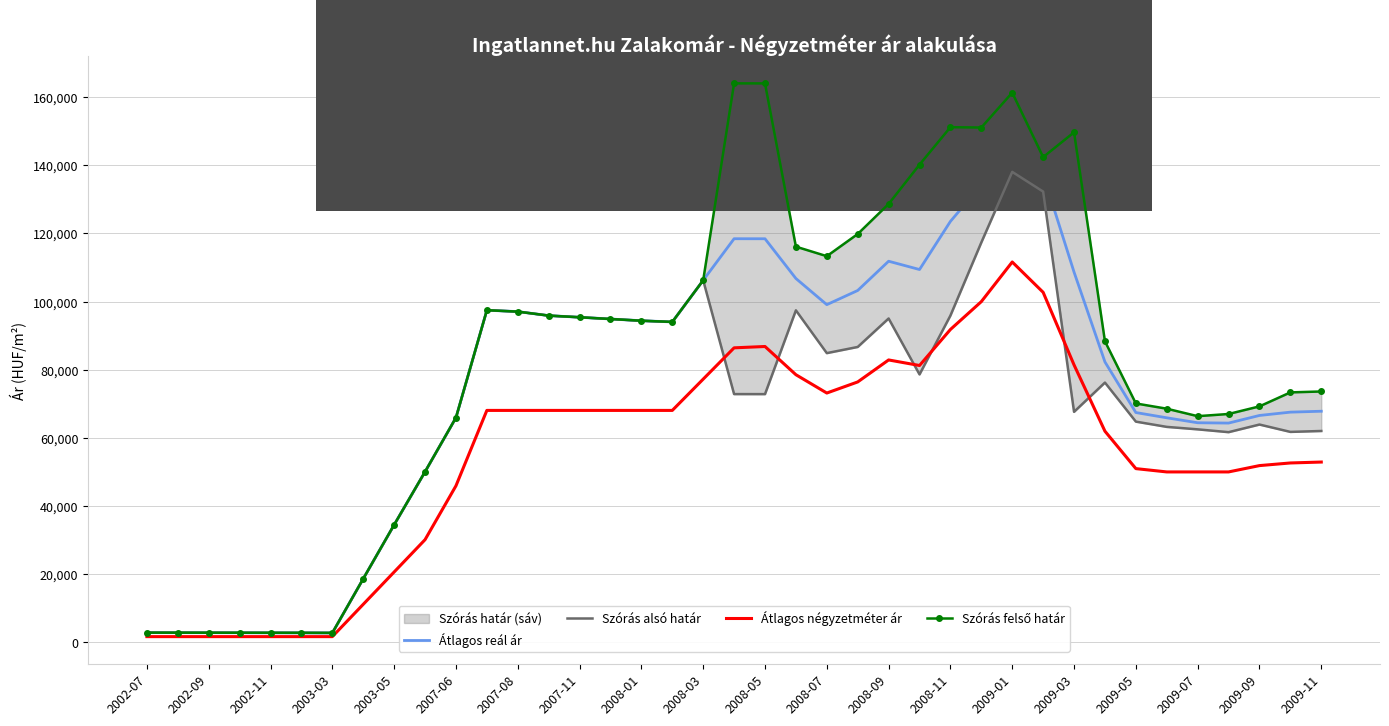

Which category has the highest value in the Átlagos négyzetméter ár series?

2009-01